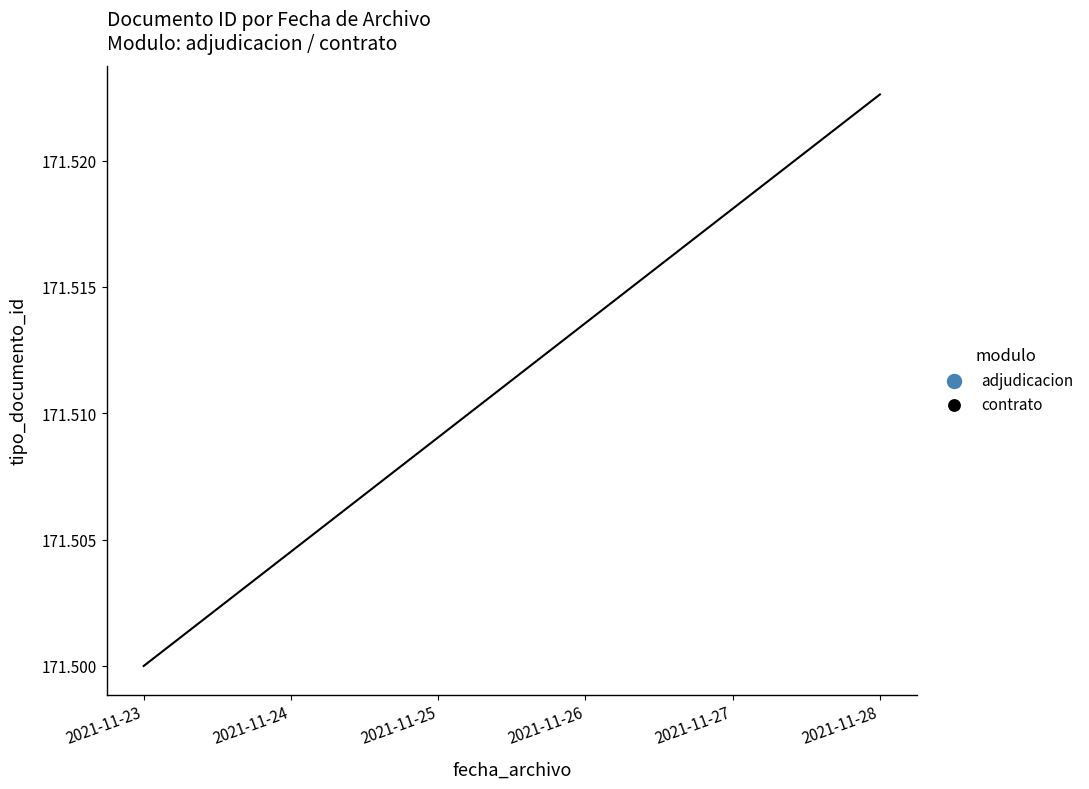

Between 2021-11-23 and 2021-11-24, which is larger?

2021-11-24